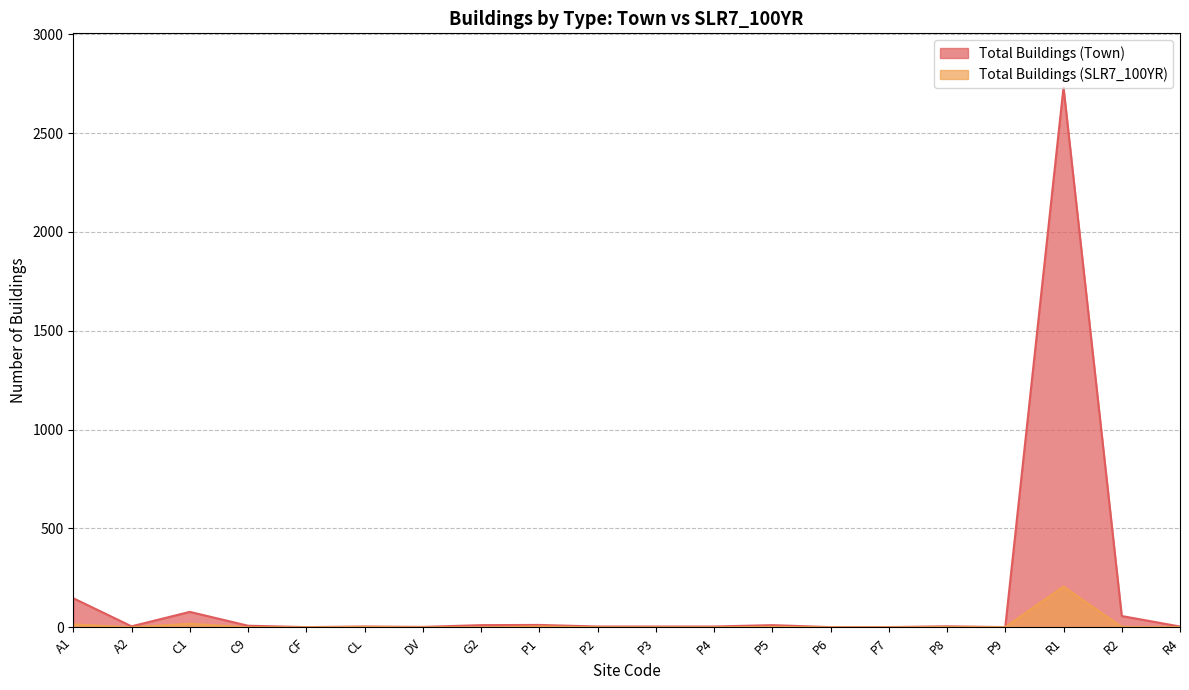

Rank the series by their maximum value, from lowest to highest.

Total Buildings (SLR7_100YR), Total Buildings (Town)